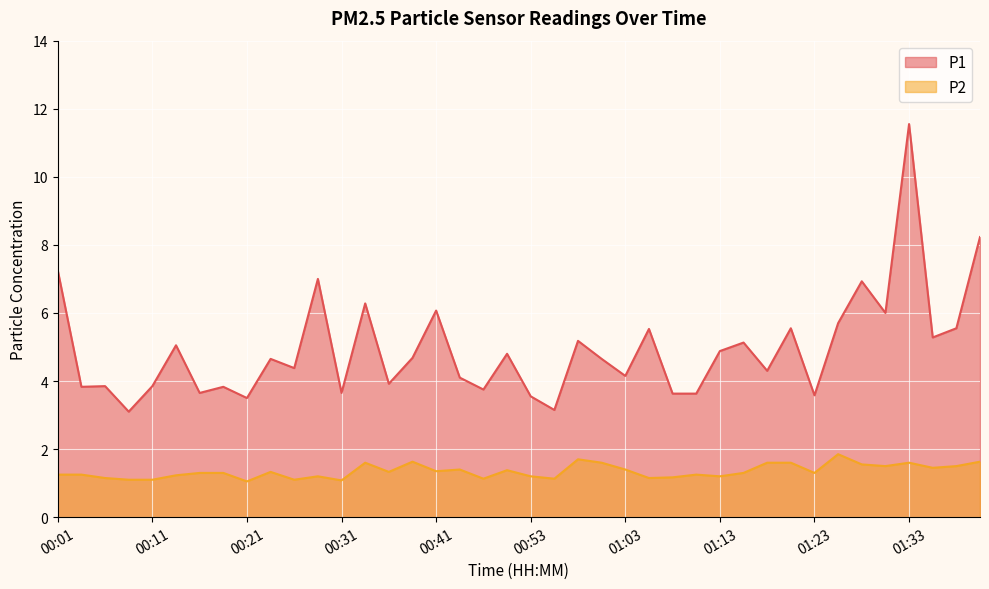

How many lines are shown in the chart?

2